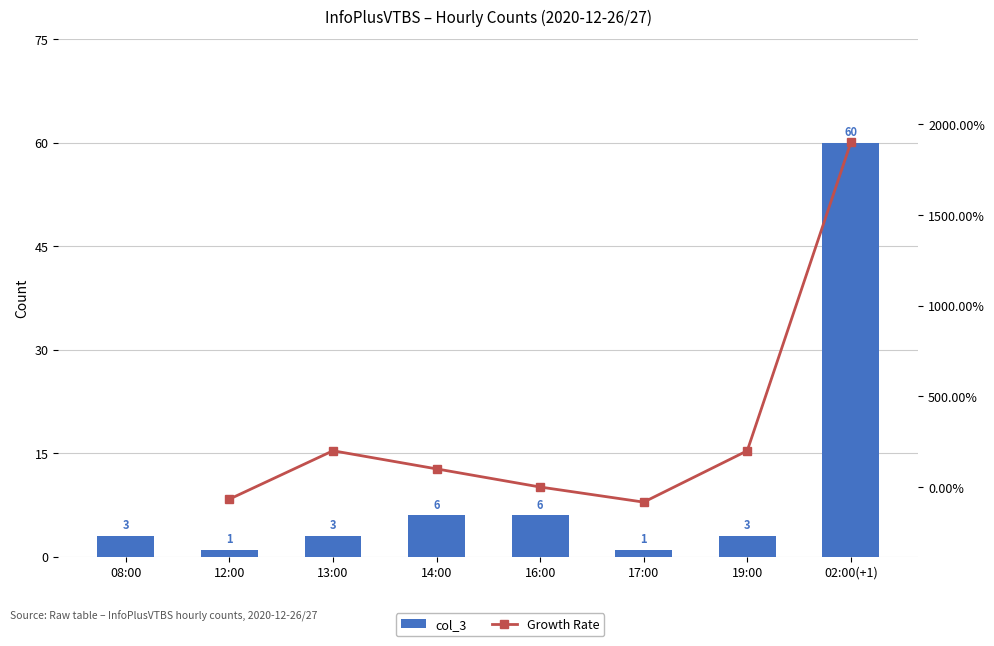

What is the greatest value displayed?

60